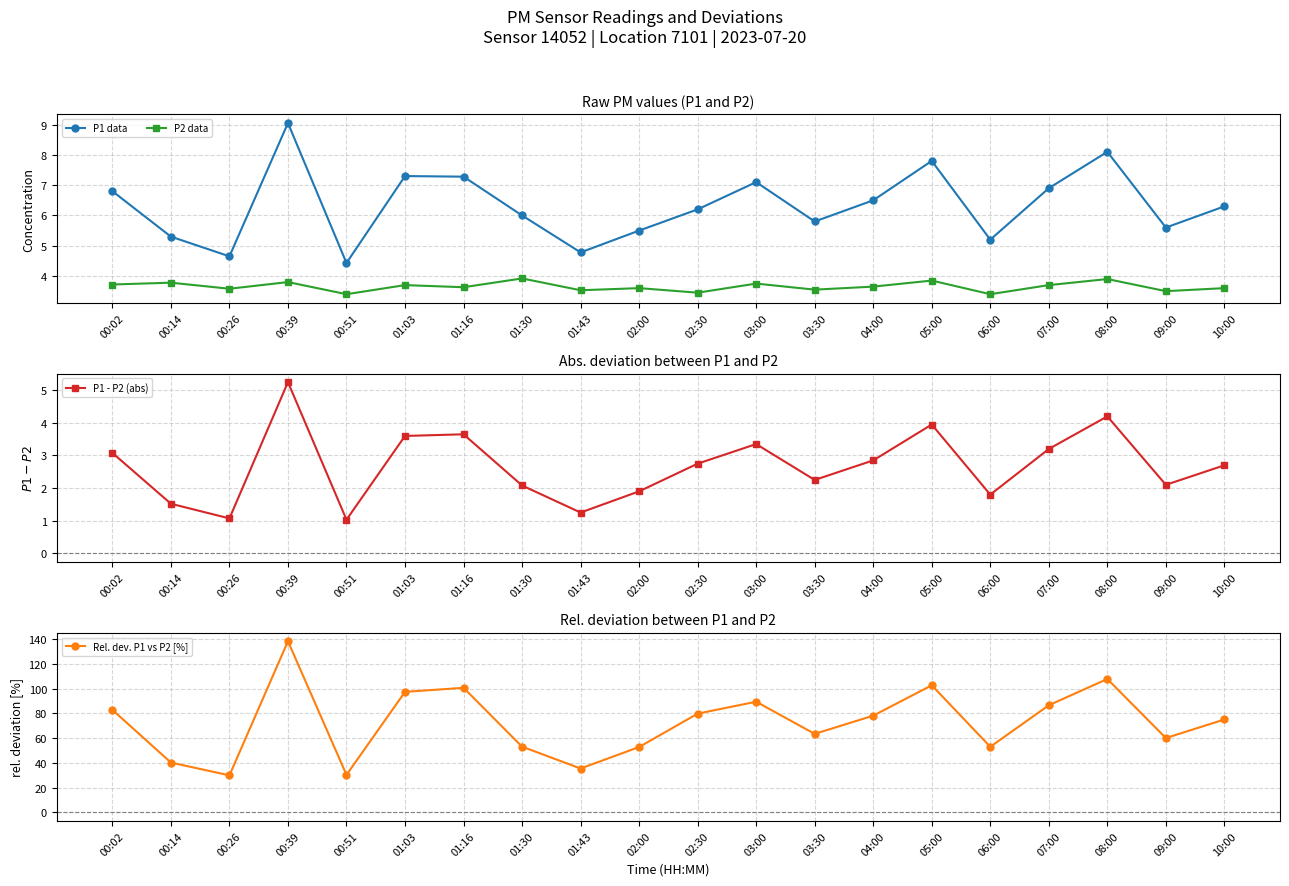

At which category does the chart reach its peak across all series?

00:39